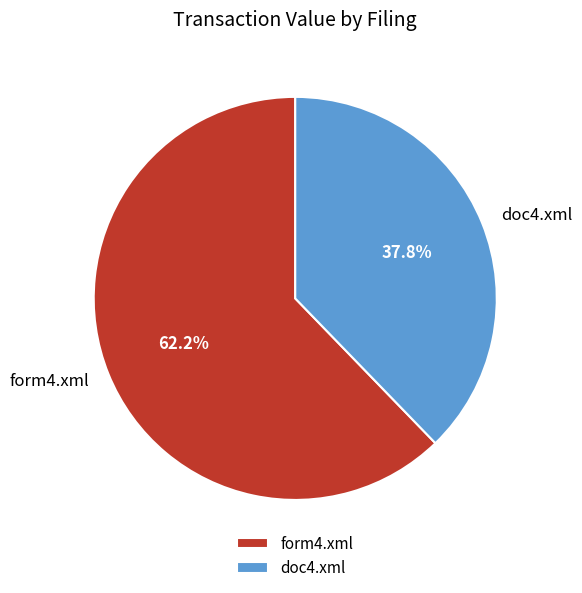

What is the majority slice?

form4.xml